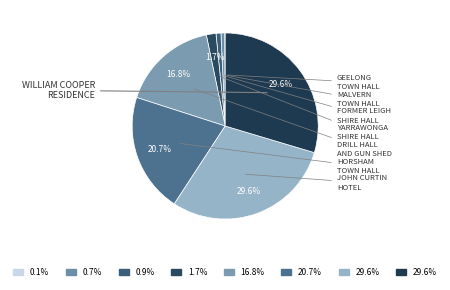

How many slices are in this pie chart?

8